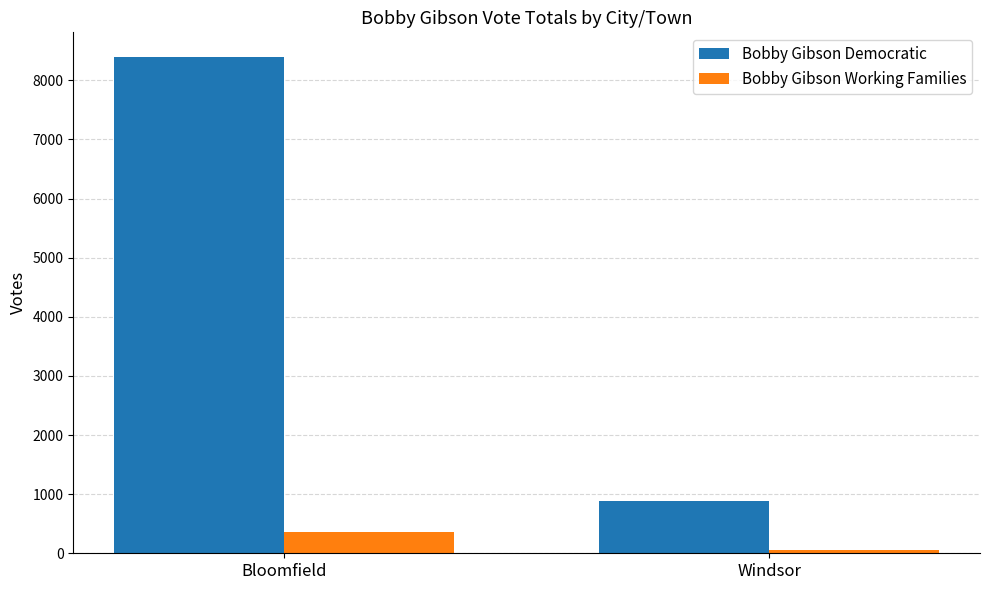

The value of Bobby Gibson Working Families at Windsor is 61. True or false?

True